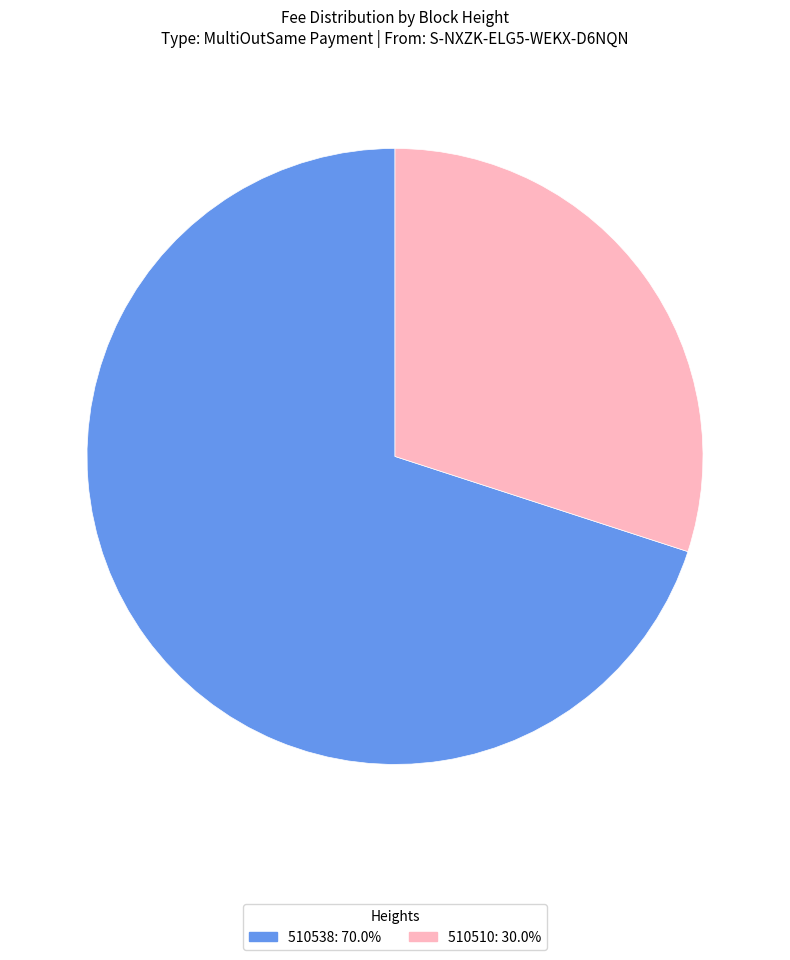

Is 510510 the majority of the pie?

No